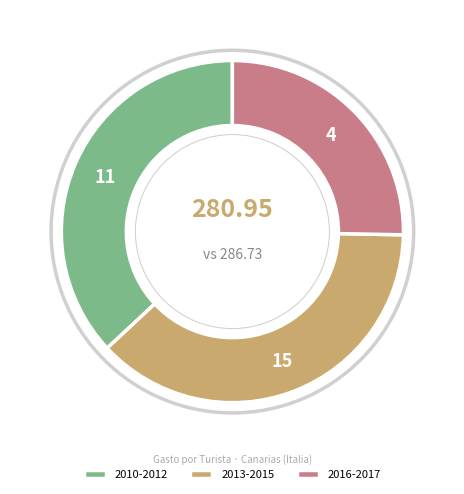

Count the number of slices in the pie.

3